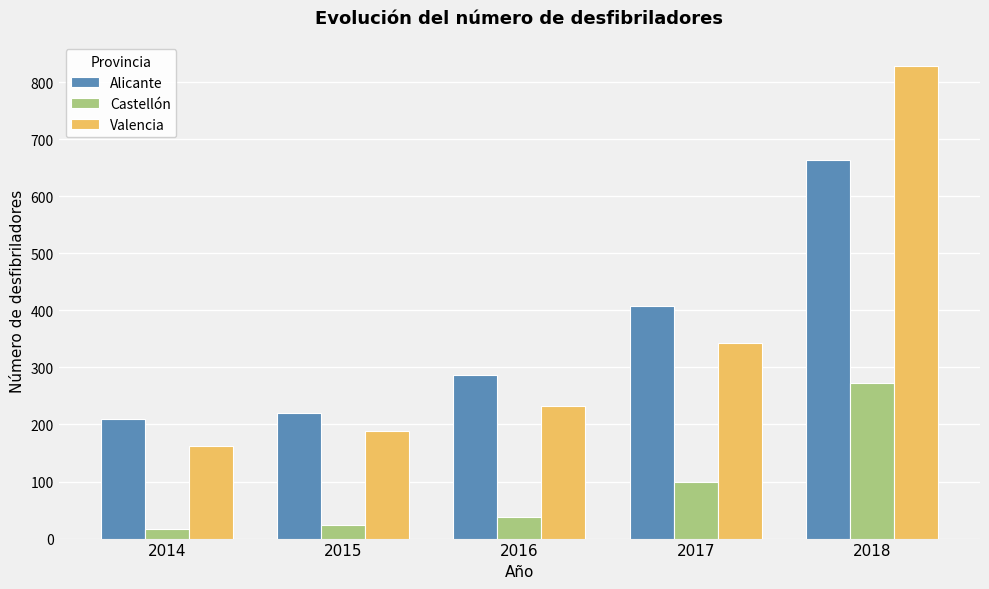

Which series has the widest spread of values?

Valencia